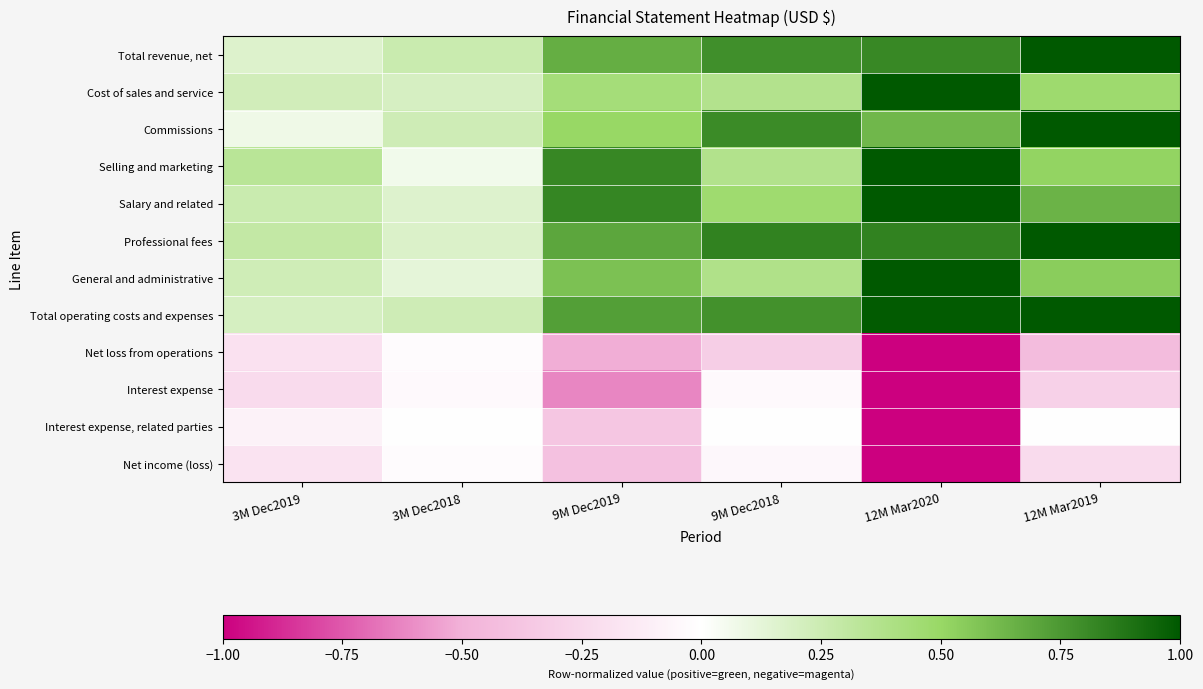

At which category does the chart reach its peak across all series?

12M Mar2019